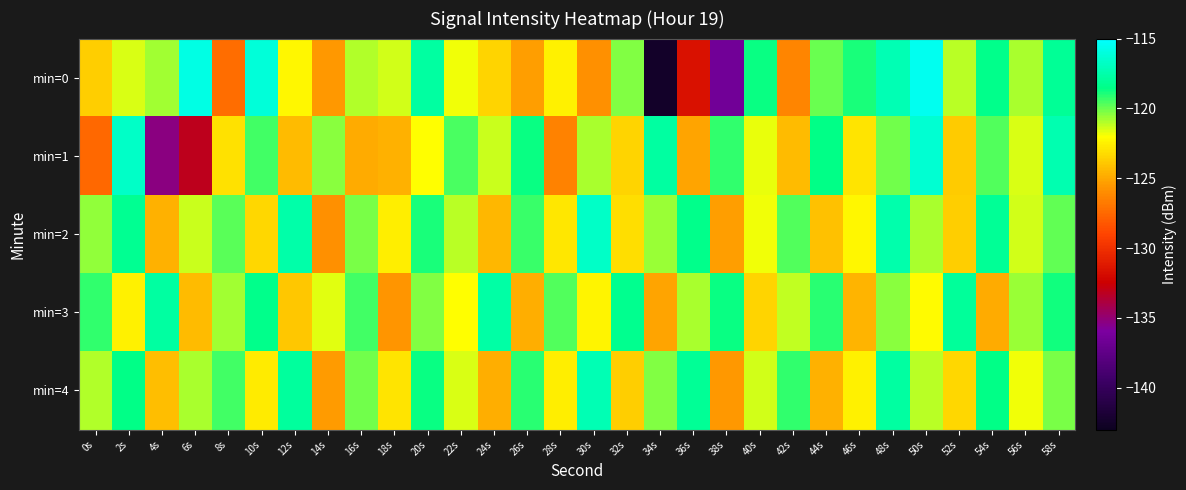

What is the total value across all series at 48s?

-593.0